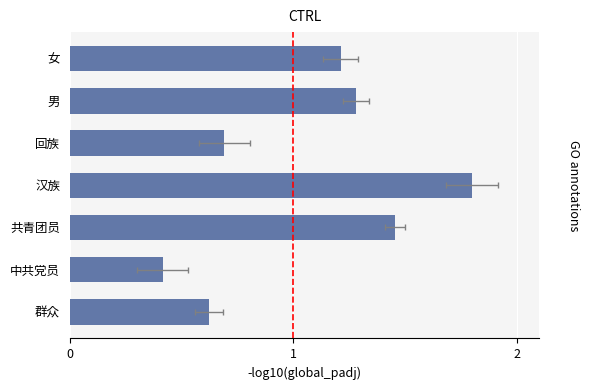

How many categories are shown in the chart?

7